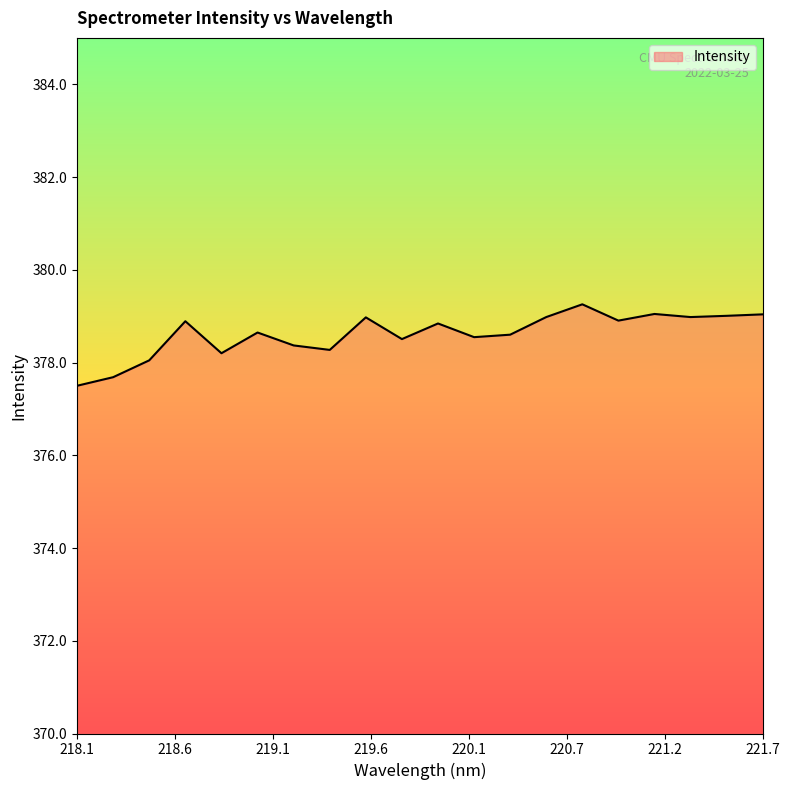

Does the chart have visible grid lines?

No